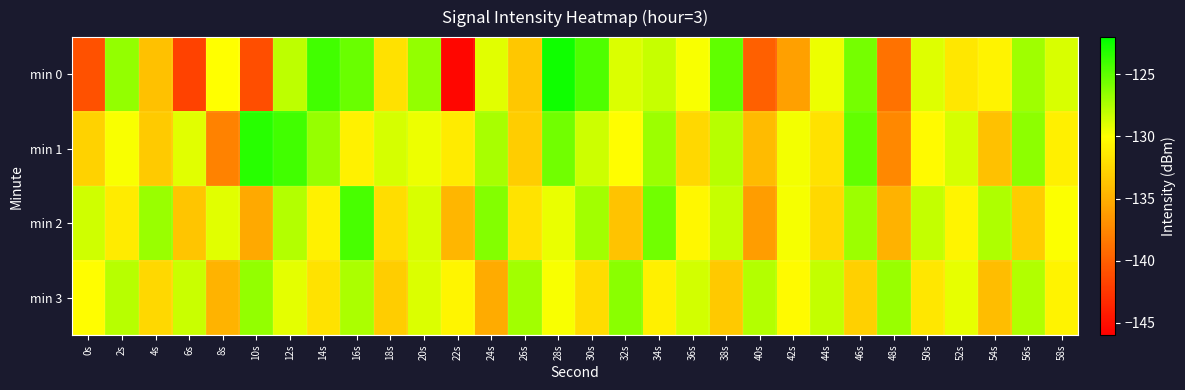

Rank the series by their maximum value, from highest to lowest.

min 0, min 1, min 2, min 3